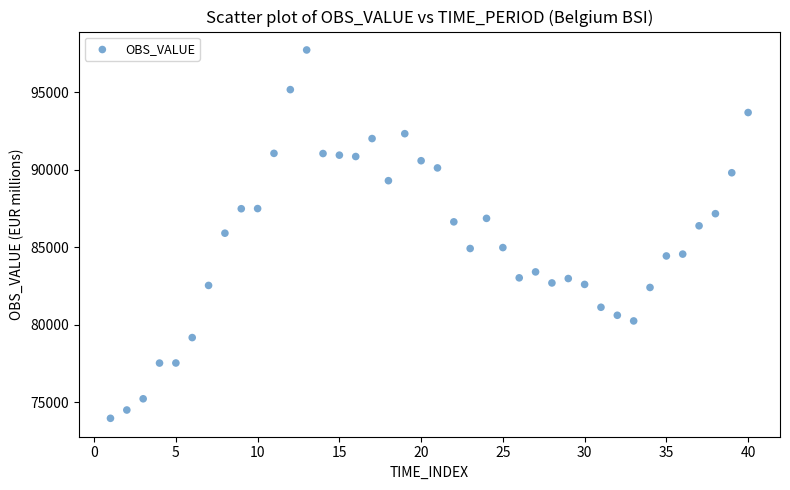

What is the range of X values (max minus min)?

39